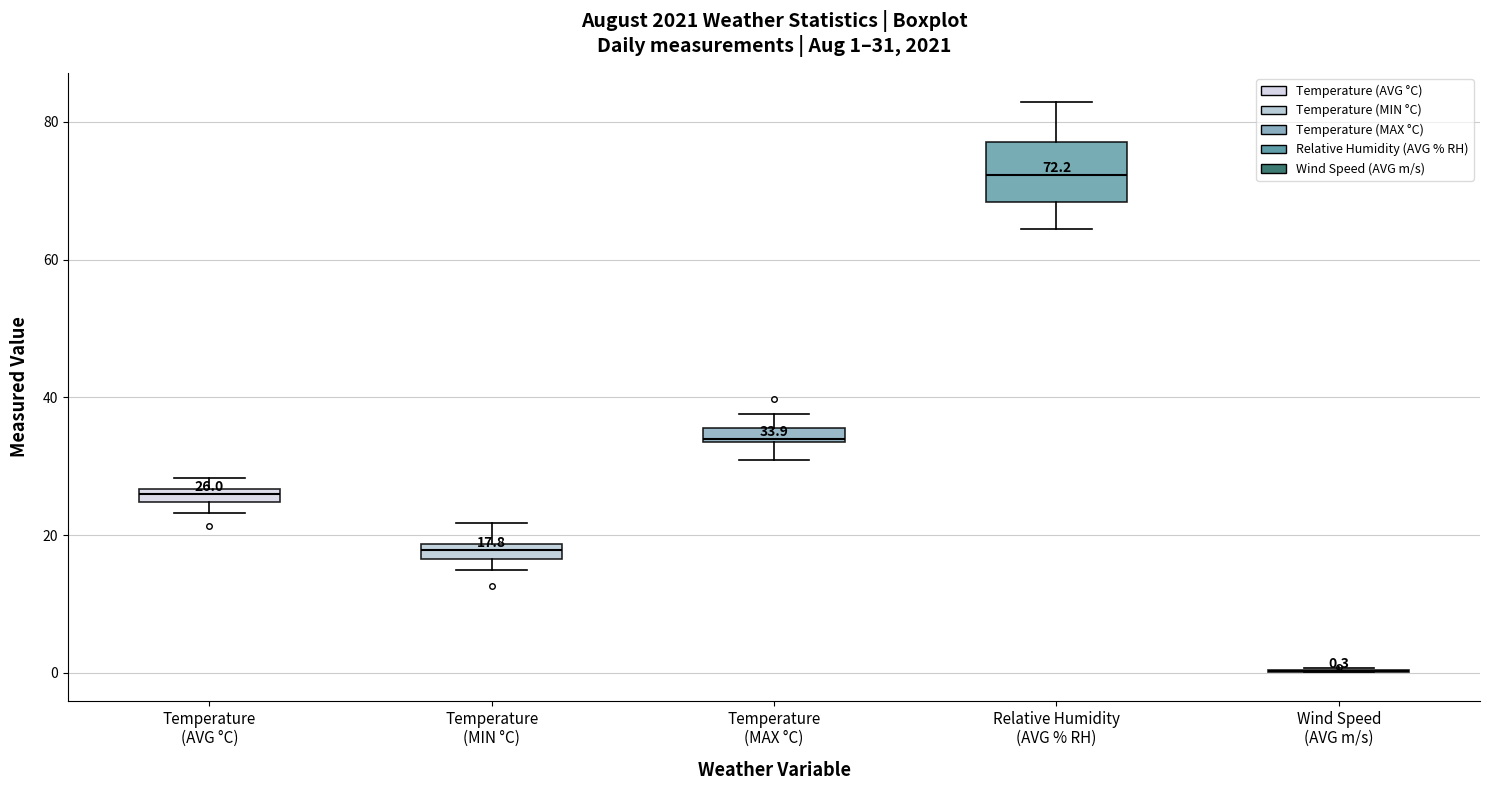

Comparing the boxes themselves (not the whiskers), which one is the tallest?

Relative Humidity (AVG % RH)